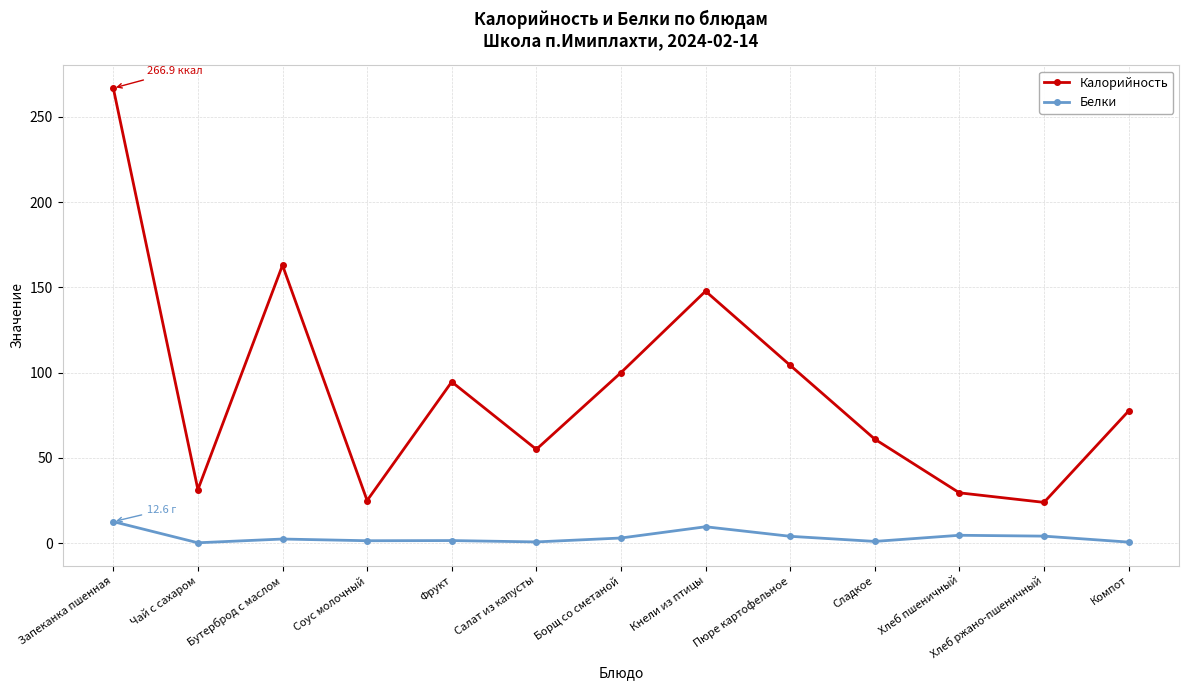

Is the value of Белки at Кнели из птицы greater than the value of Калорийность at Компот?

No